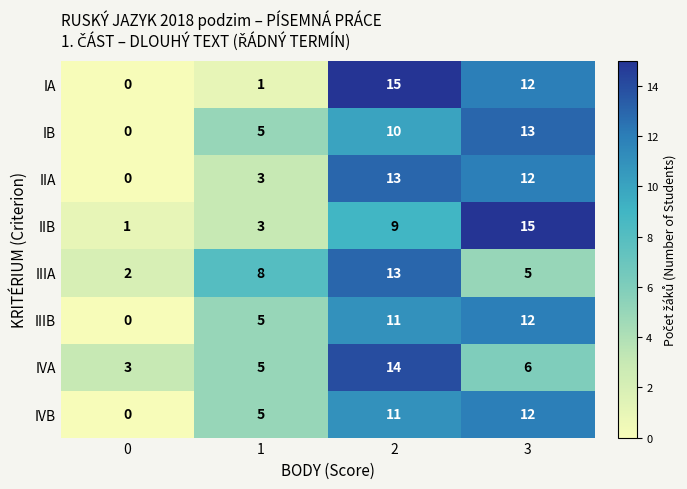

Rank the categories by IIIB value from highest to lowest.

3, 2, 1, 0